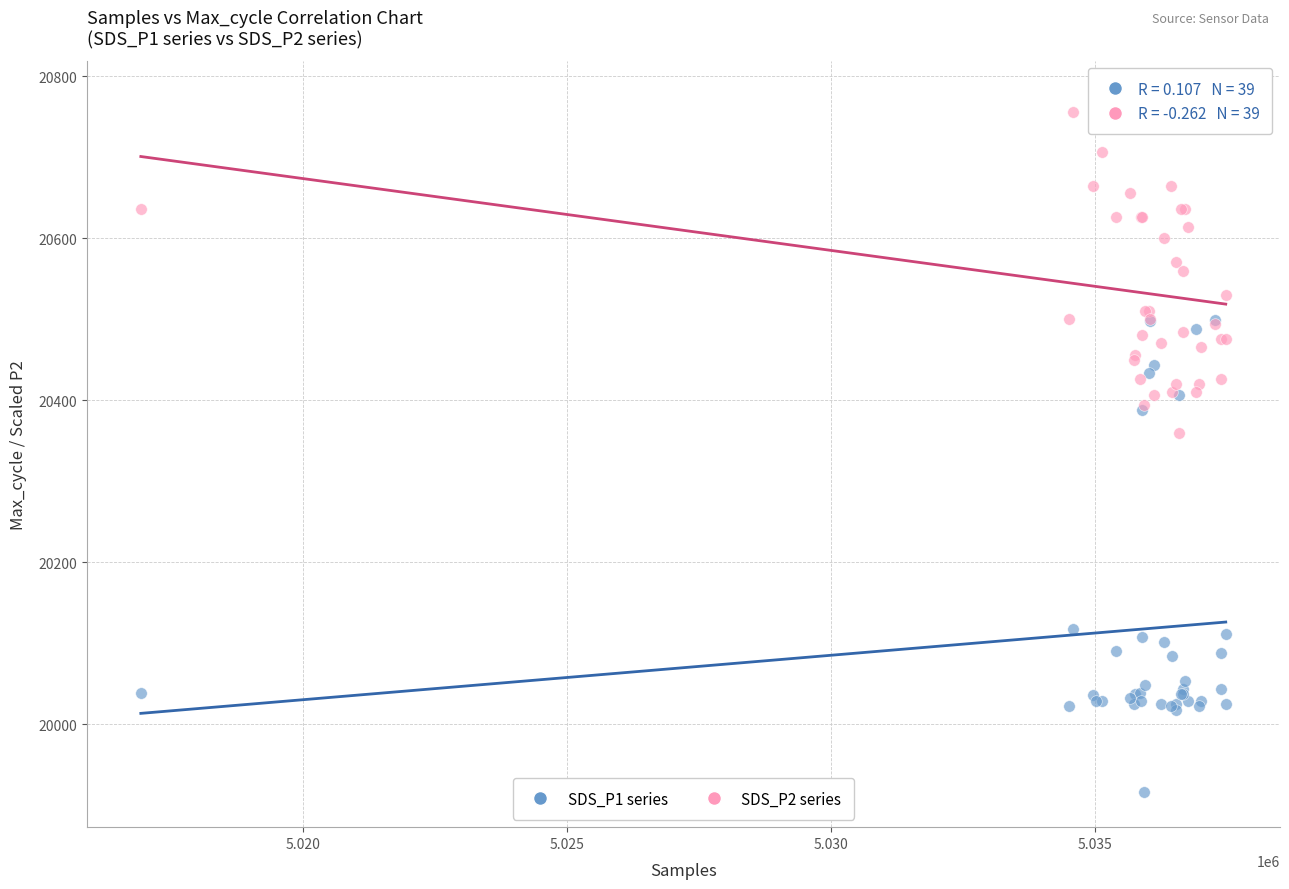

Which series has the widest spread of Y values?

SDS_P1 series